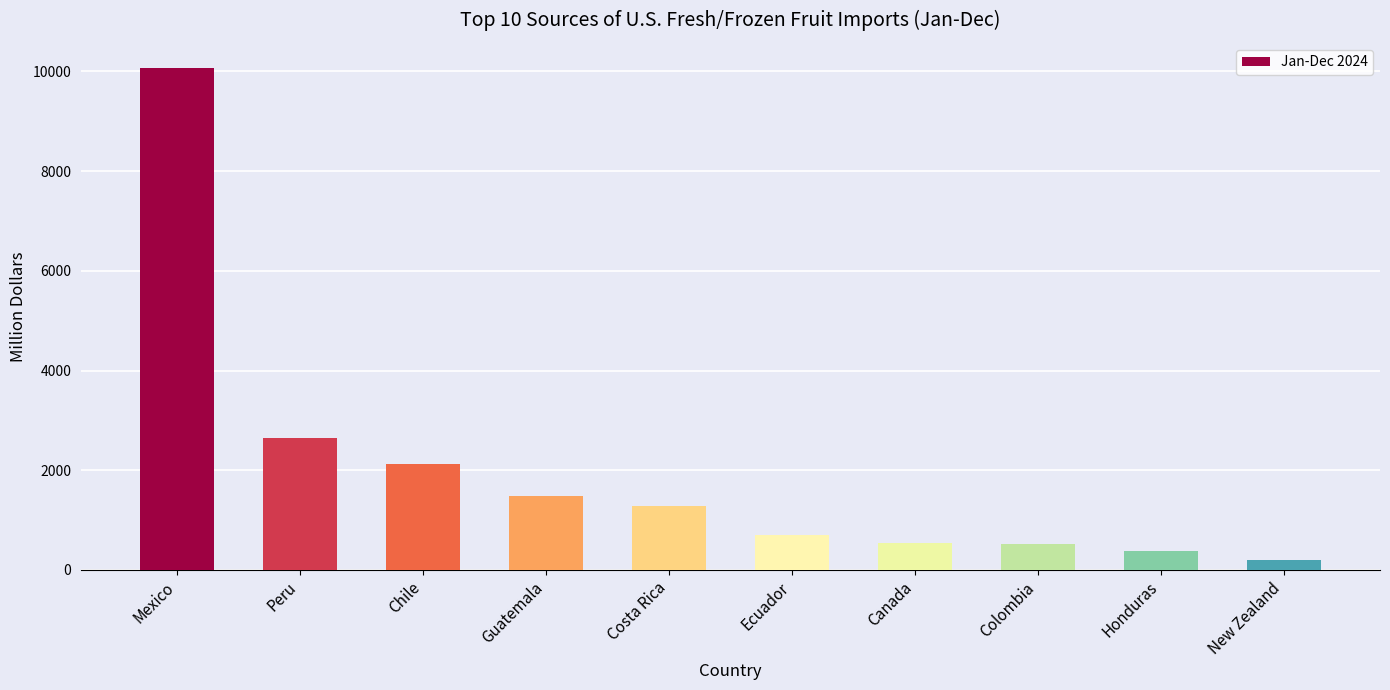

What is the value of the 10th bar from the left?

197.0